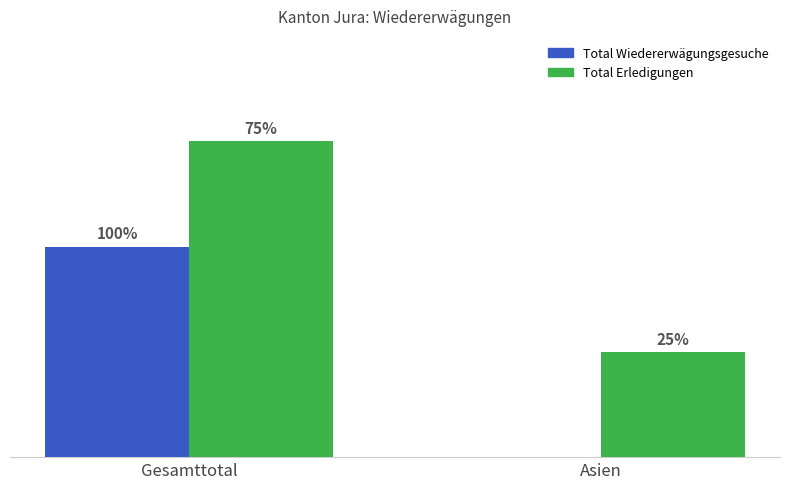

What are all the series names shown in the legend?

Total Wiedererwägungsgesuche, Total Erledigungen